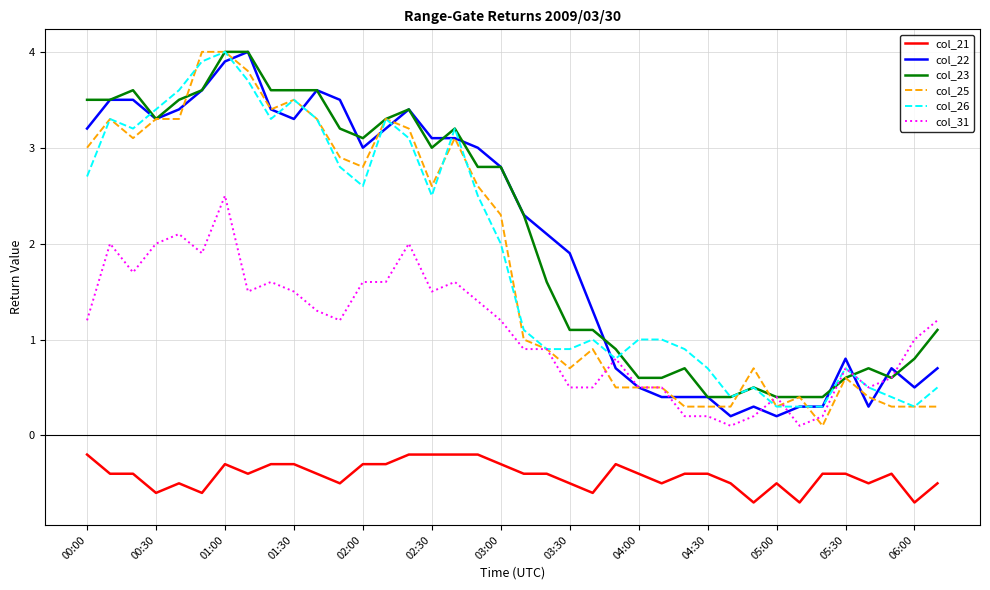

True or false: col_21 and col_31 cross at least once.

False